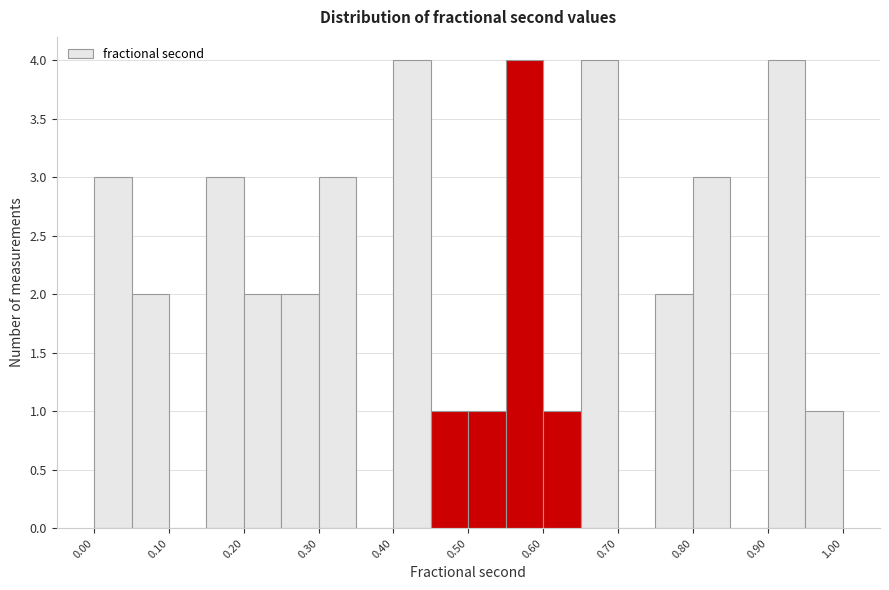

Reading left to right, transcribe this chart: for each bar, give the range it covers on the x-axis and its height. The values are not printed on the chart, so give them approximately, as read against the axis.

0.00 to 0.05: 3
0.05 to 0.10: 2
0.10 to 0.15: 0
0.15 to 0.20: 3
0.20 to 0.25: 2
0.25 to 0.30: 2
0.30 to 0.35: 3
0.35 to 0.40: 0
0.40 to 0.45: 4
0.45 to 0.50: 1
0.50 to 0.55: 1
0.55 to 0.60: 4
0.60 to 0.65: 1
0.65 to 0.70: 4
0.70 to 0.75: 0
0.75 to 0.80: 2
0.80 to 0.85: 3
0.85 to 0.90: 0
0.90 to 0.95: 4
0.95 to 1.00: 1